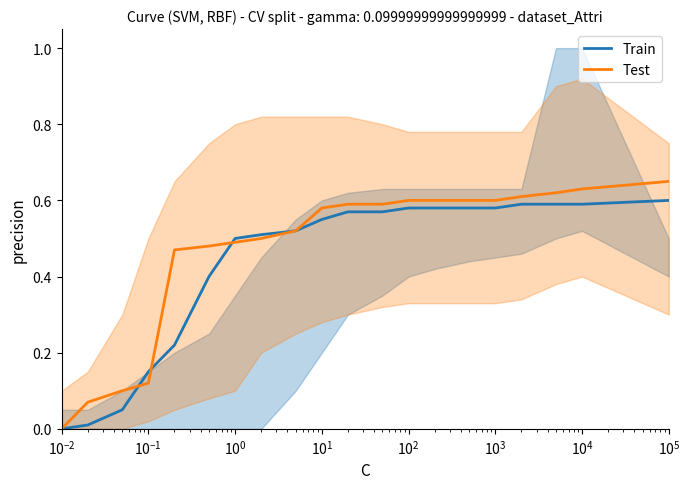

What are all the series names shown in the legend?

Train, Test